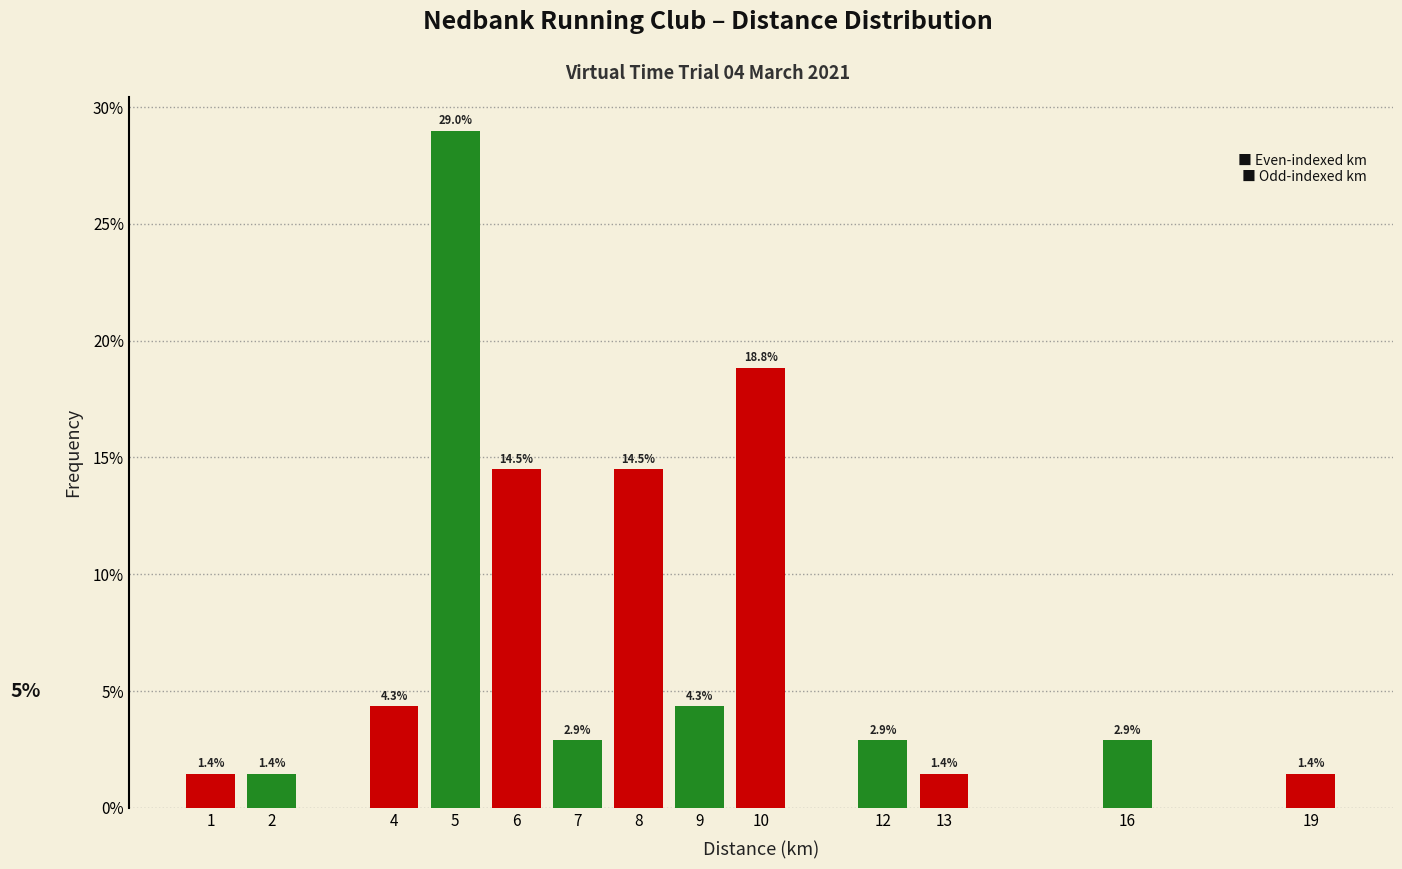

Reading left to right, what are all the values shown in this chart?

1=1.4	2=1.4	4=4.3	5=29.0	6=14.5	7=2.9	8=14.5	9=4.3	10=18.8	12=2.9	13=1.4	16=2.9	19=1.4